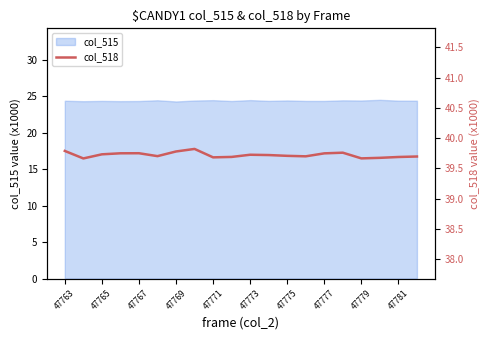

The col_515 series shows 24.4 at 47775. True or false?

True